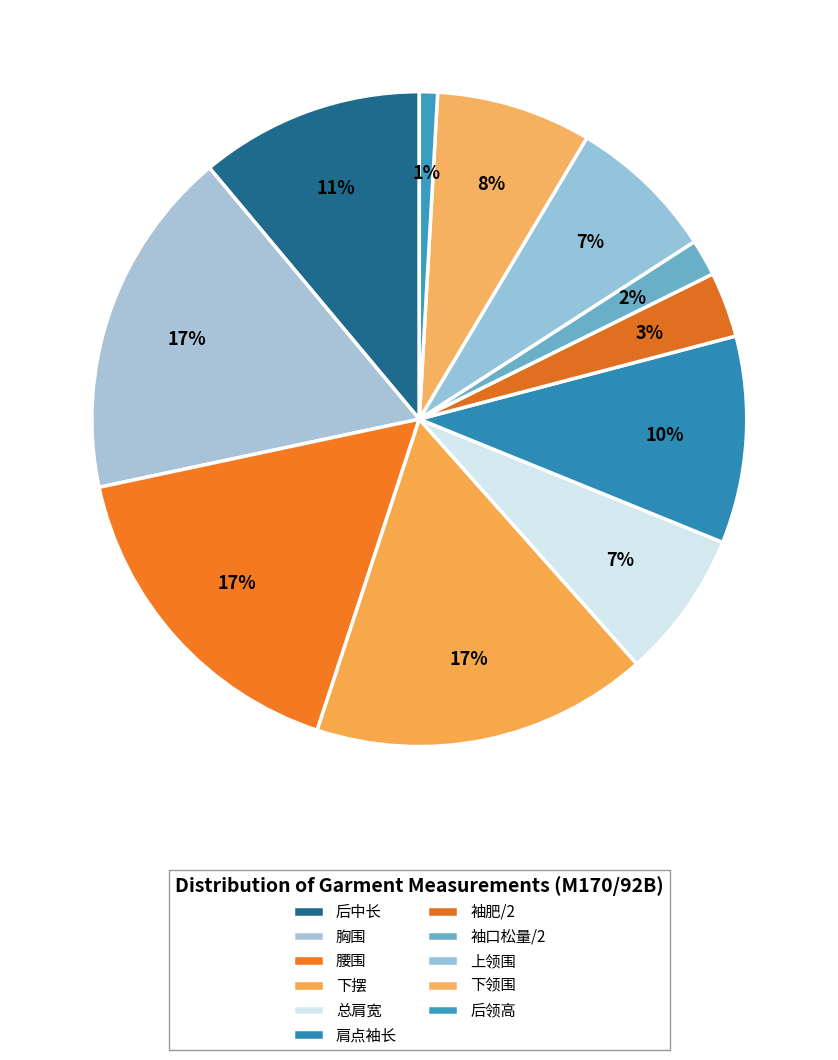

How many segments does this pie chart have?

11